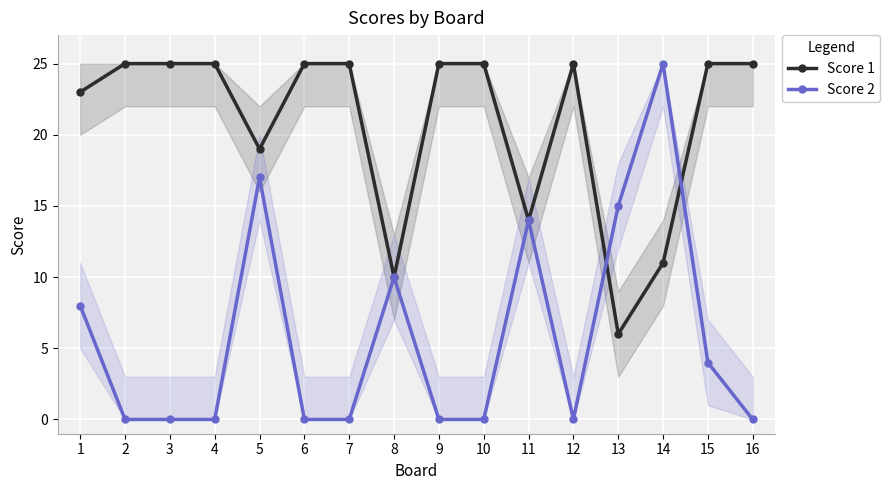

Reading left to right, transcribe all the data shown in this chart.

Score 1: 23	25	25	25	19	25	25	10	25	25	14	25	6	11	25	25
Score 2: 8	0	0	0	17	0	0	10	0	0	14	0	15	25	4	0